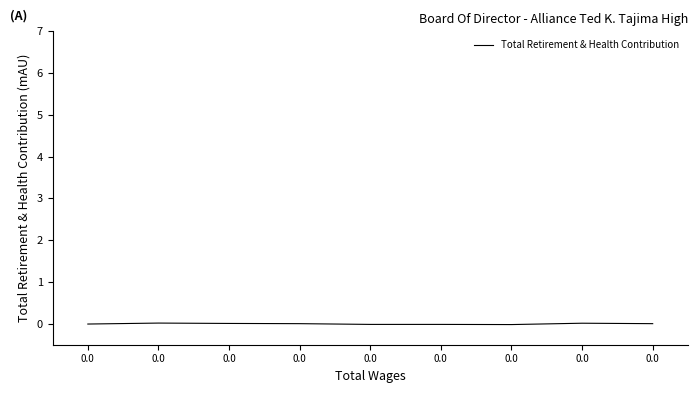

Rank the categories by value from lowest to highest.

0.0, 0.0, 0.0, 0.0, 0.0, 0.0, 0.0, 0.0, 0.0